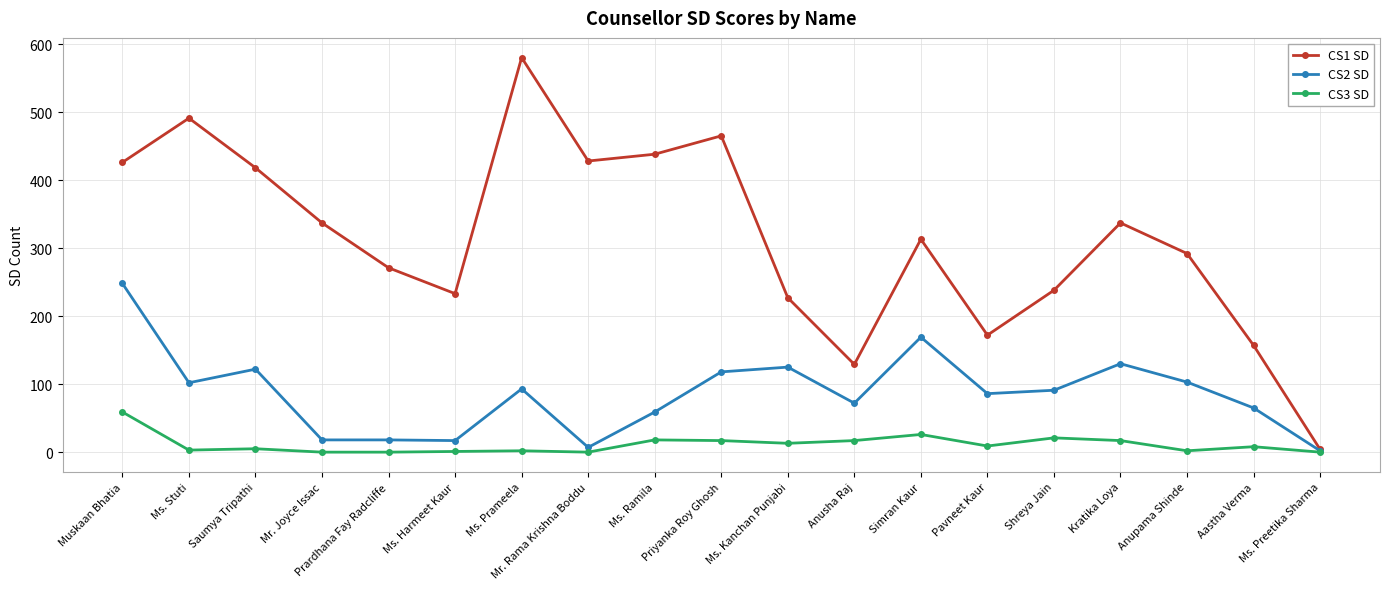

Which series has the largest total across all categories?

CS1 SD